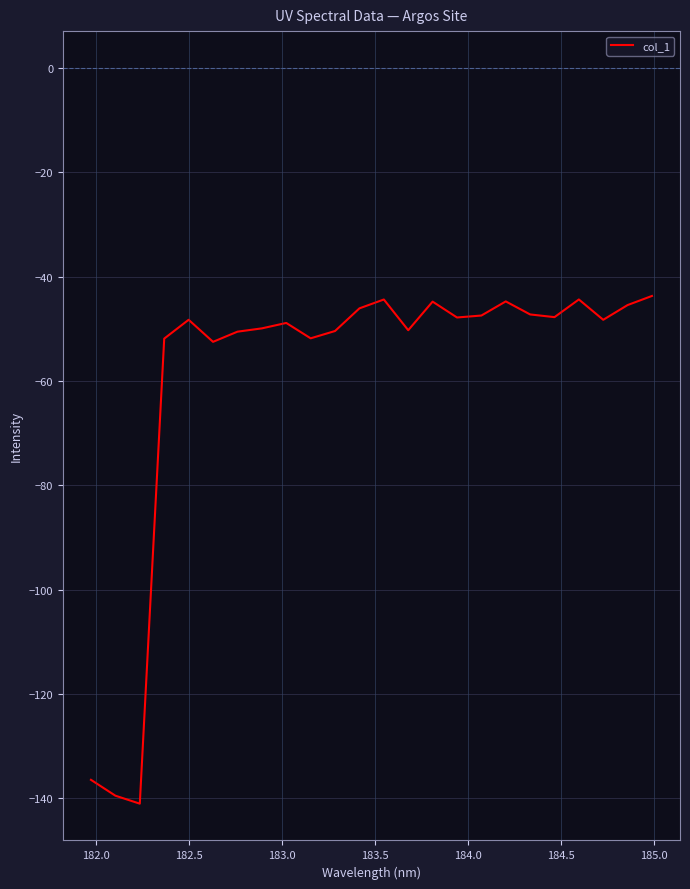

What is the smallest value displayed?

-141.0